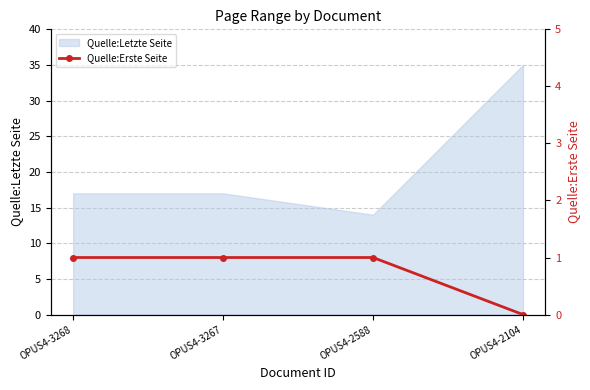

Where is the first local minimum for Quelle:Letzte Seite?

OPUS4-2588